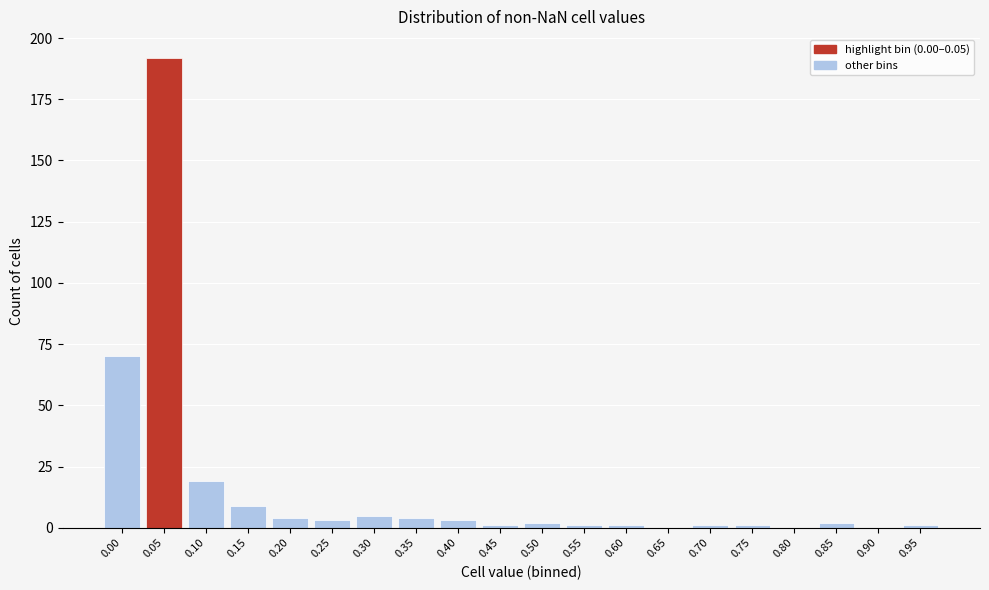

Reading left to right, what are all the values shown in this chart?

0.00=70	0.05=192	0.10=19	0.15=9	0.20=4	0.25=3	0.30=5	0.35=4	0.40=3	0.45=1	0.50=2	0.55=1	0.60=1	0.65=0	0.70=1	0.75=1	0.80=0	0.85=2	0.90=0	0.95=1